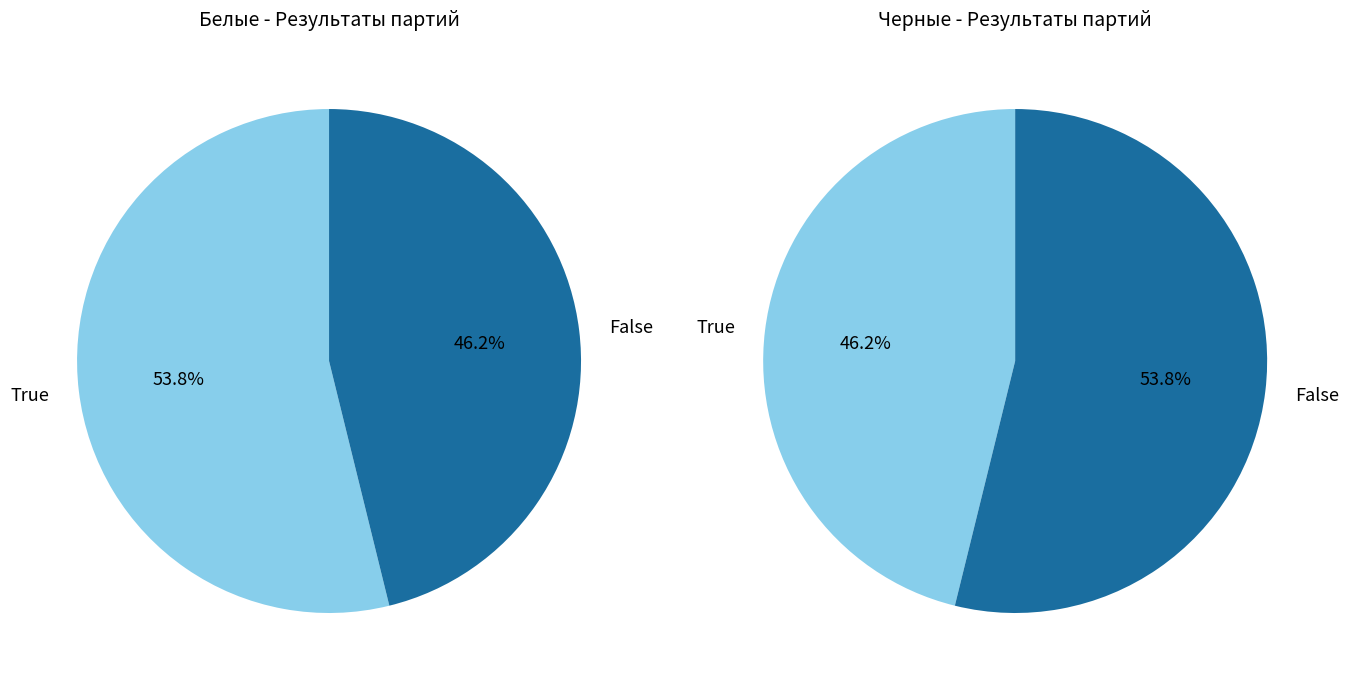

Rank the series by their maximum value, from lowest to highest.

Черные (wins), Белые (wins)